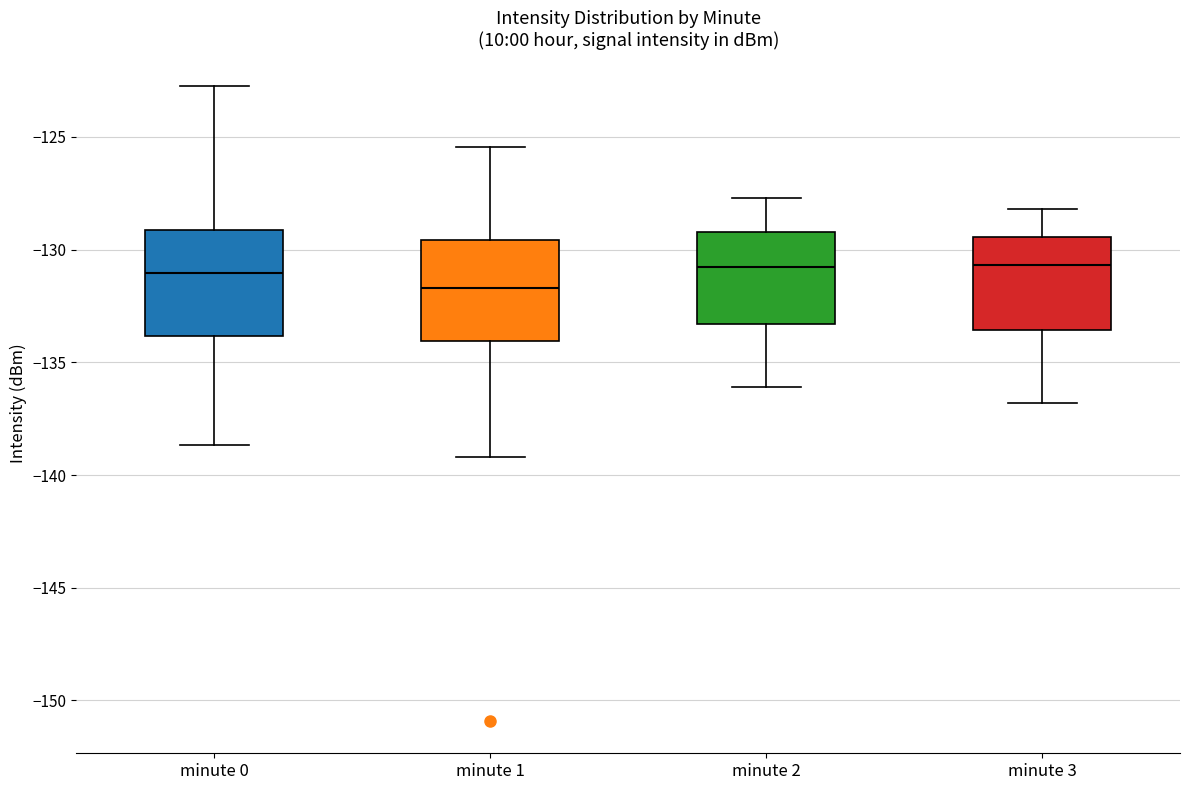

Where does the lower whisker of the box for minute 2 end on the y-axis? The values are not printed on the chart, so give them approximately, as read against the axis.

-136.0